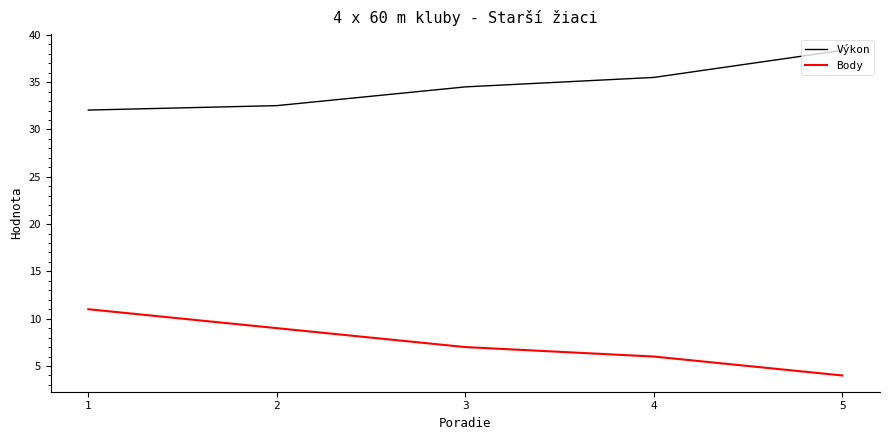

What is the minimum value shown in the chart?

4.0